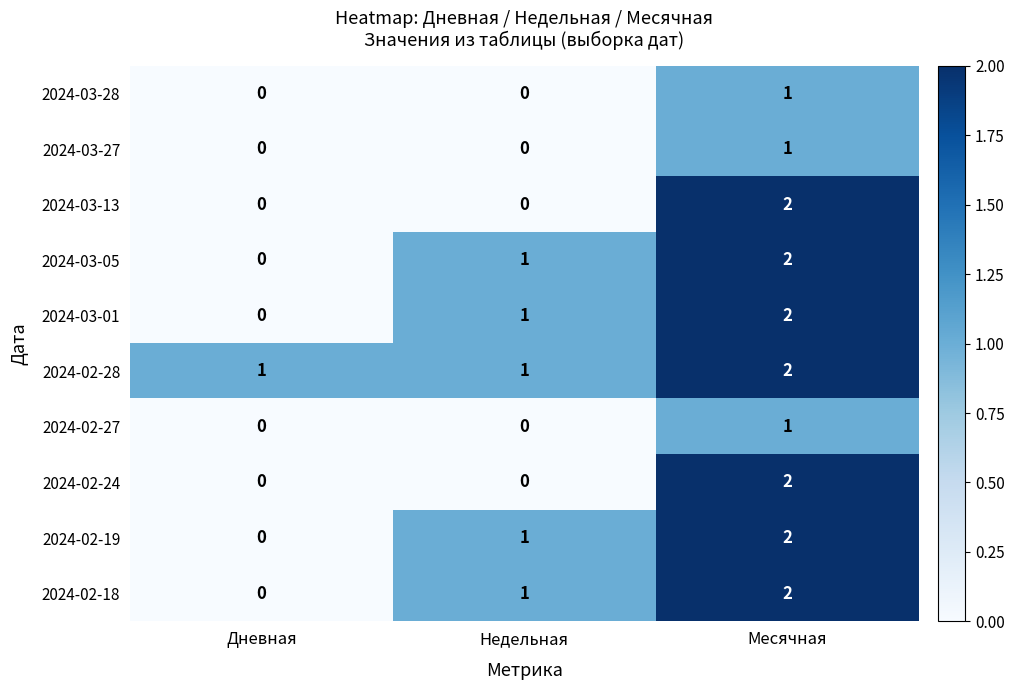

What is the spread (max minus min) of values at Месячная?

1